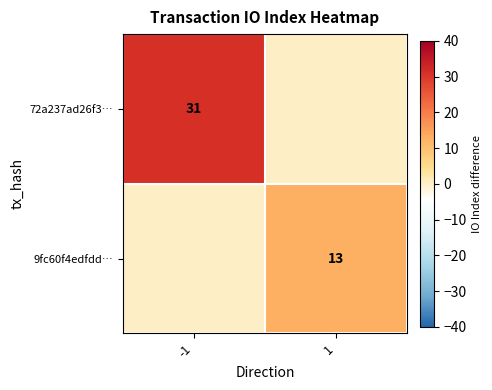

The 9fc60f4edfdd… series shows 13 at 1. True or false?

True